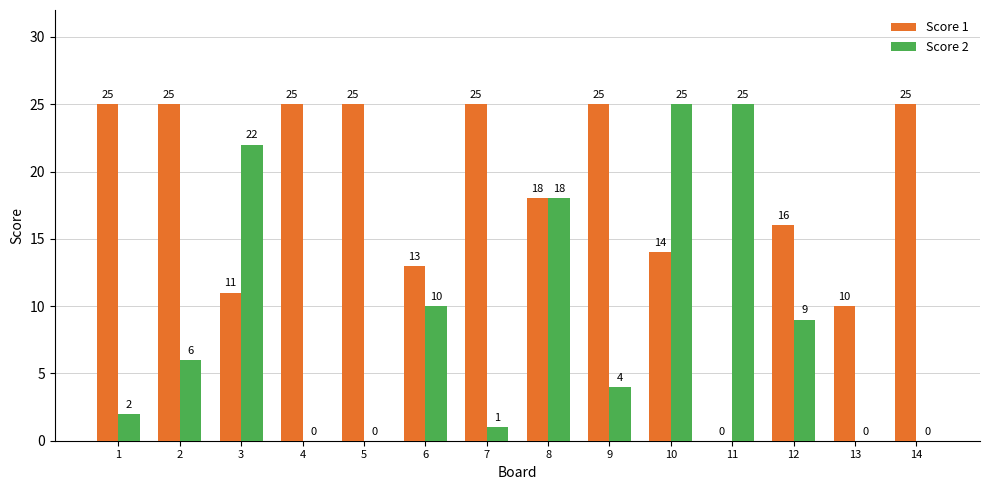

Are the bars grouped side by side (vs. stacked)?

Yes